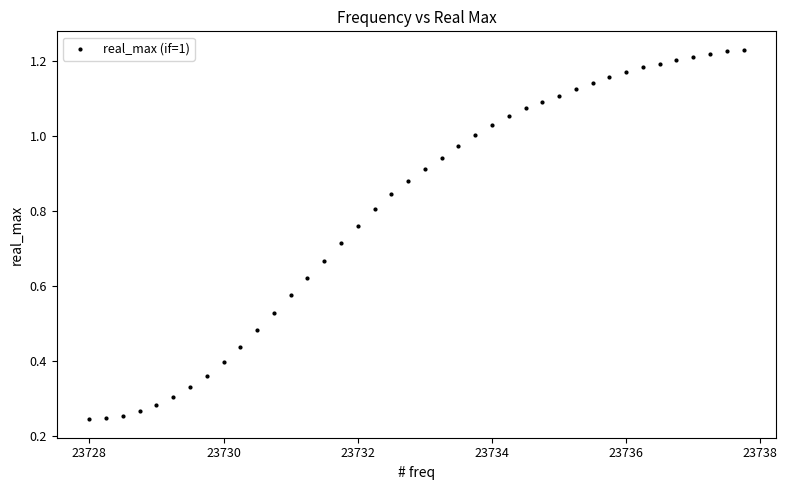

What is the range of X values (max minus min)?

9.8